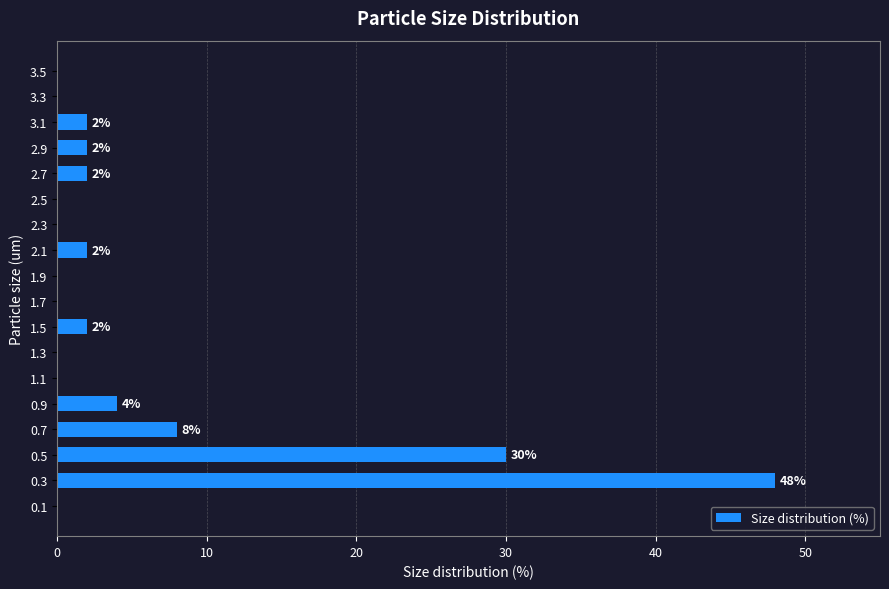

Which category has the highest value across all series?

0.3